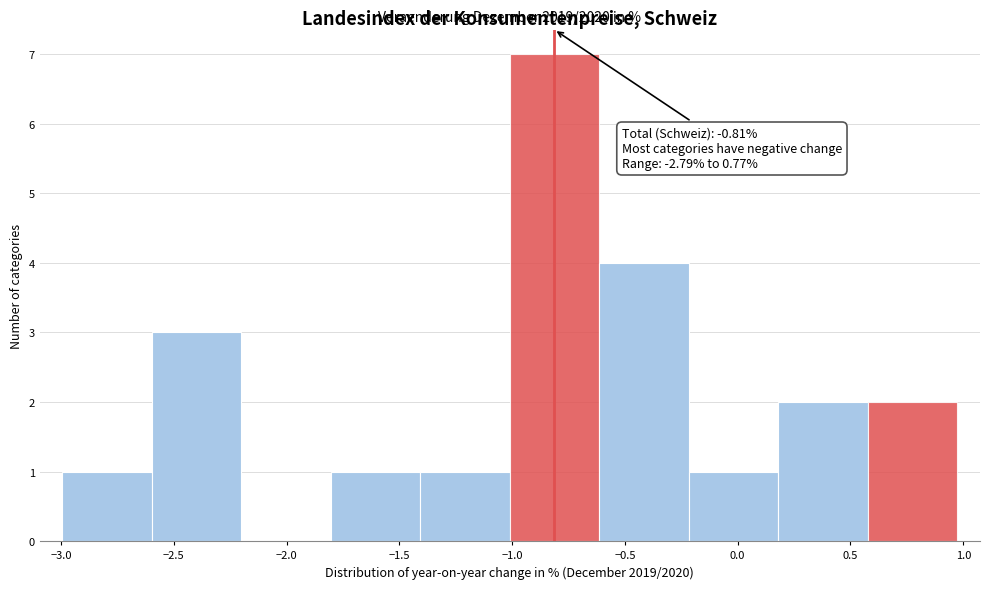

Which range on the x-axis has the tallest bar?

-1.00 to -0.60